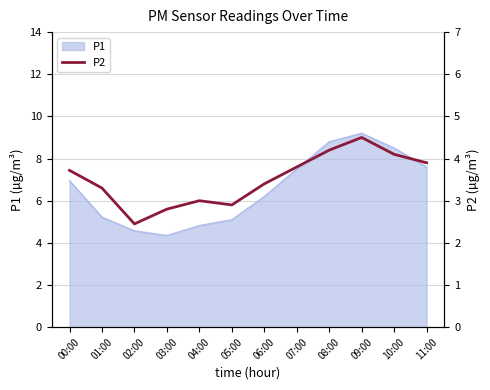

The P1 series shows 7.0 at 00:00. True or false?

True